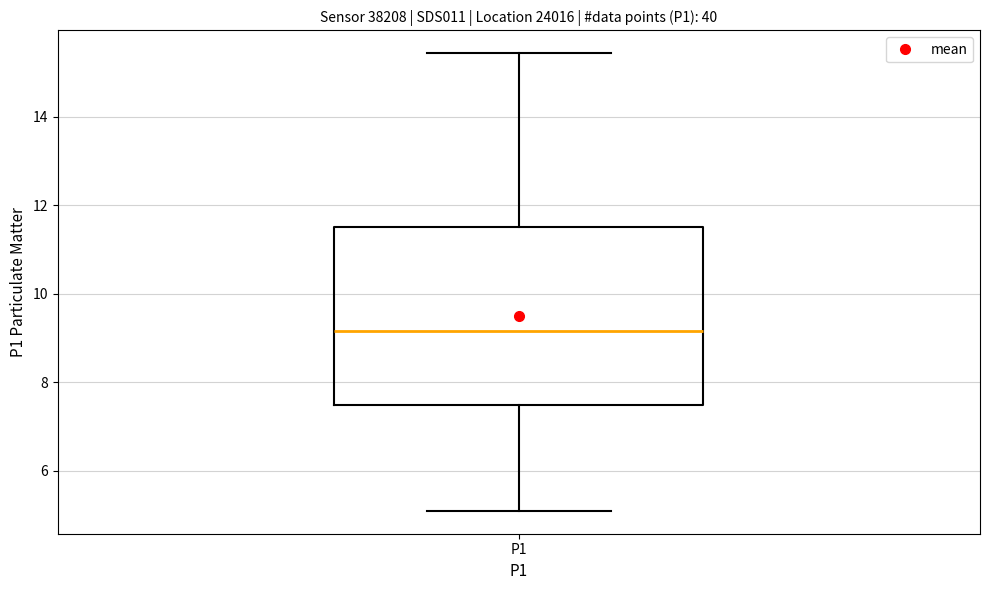

Transcribe this box plot: give where the median line is, the range the box spans, and where the two whiskers end, as read against the y-axis. The values are not printed on the chart, so give them approximately, as read against the axis.

median 9.2, box 7.6 to 11.6, whiskers 5.2 to 15.4